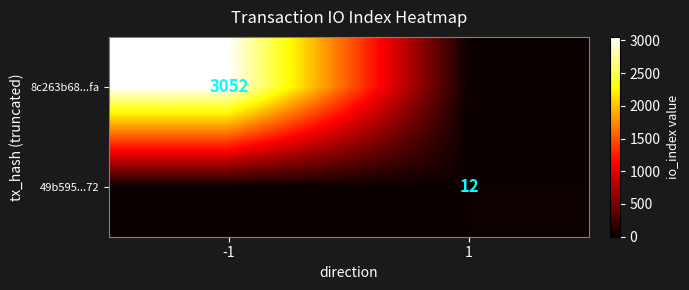

The value of 8c263b68...fa at -1 is 5360. True or false?

False